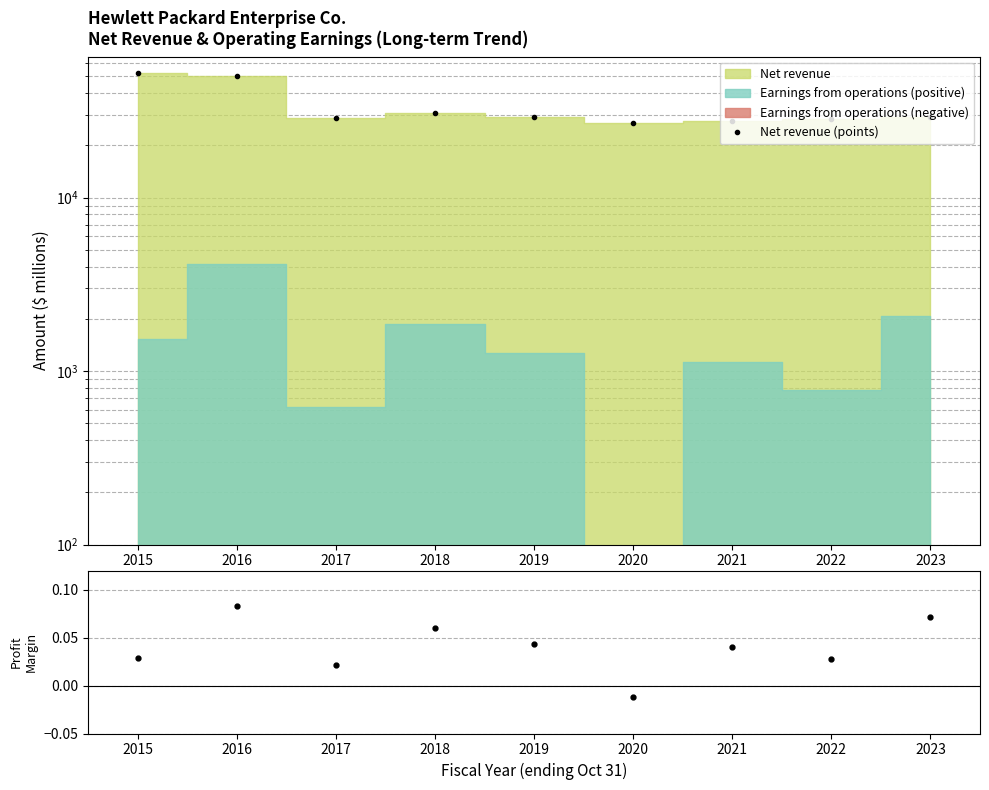

True or false: Operating profit margin has a value of 0.1 at 2021.

False